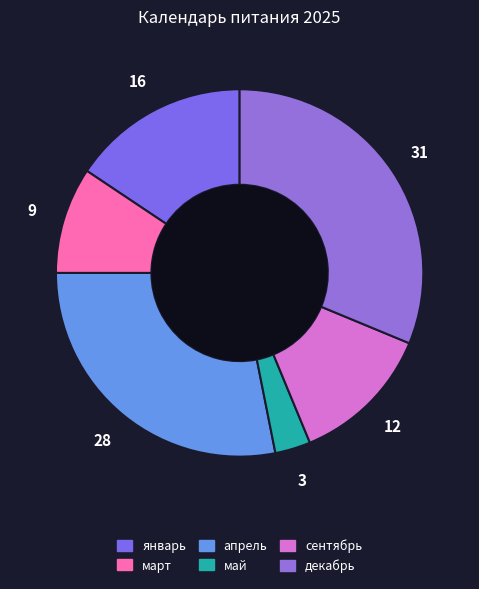

What is the largest slice in the pie chart?

декабрь